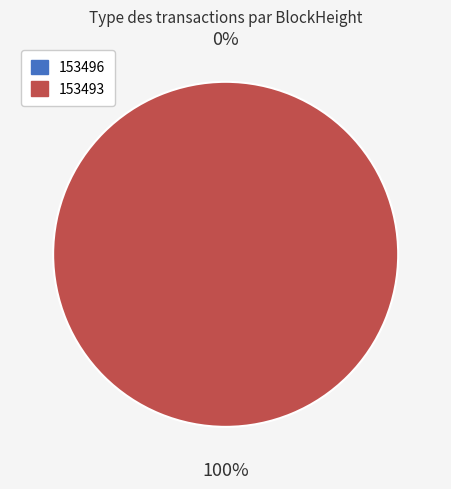

To the nearest percent, what is the average slice percentage?

50%